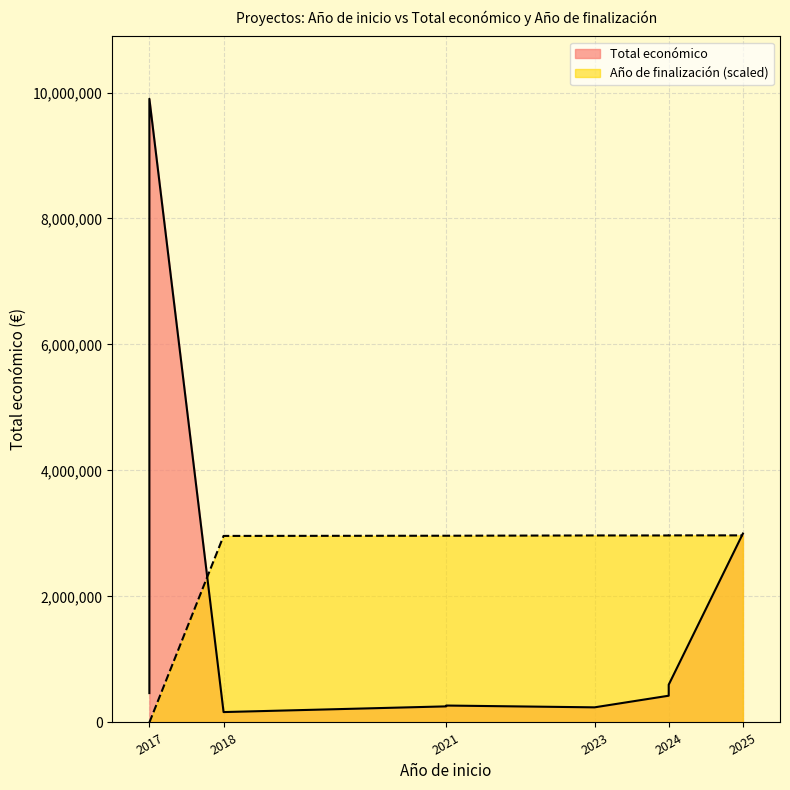

What is the difference between the maximum and minimum values?

2970057.9